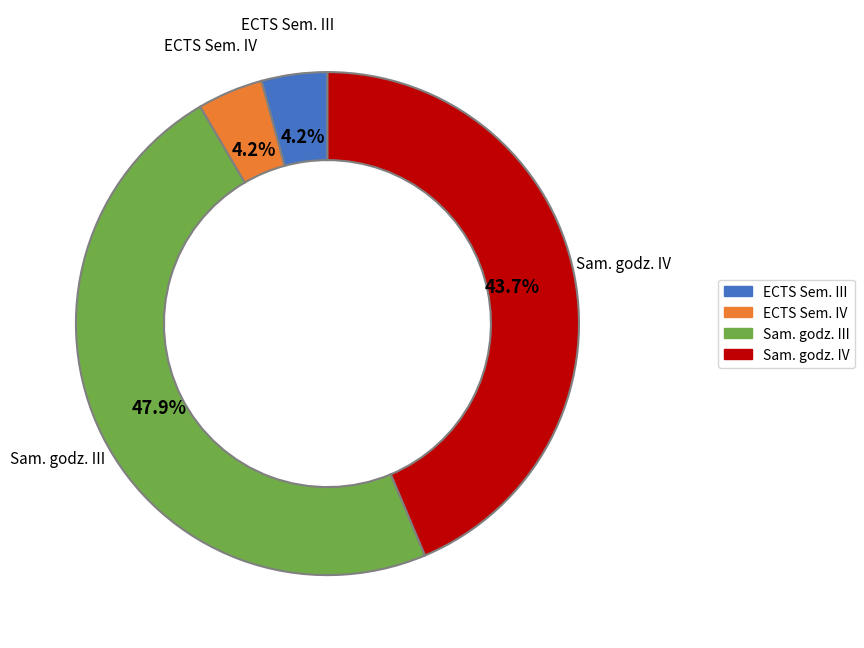

What portion of the pie excludes Sam. godz. IV?

56.3%